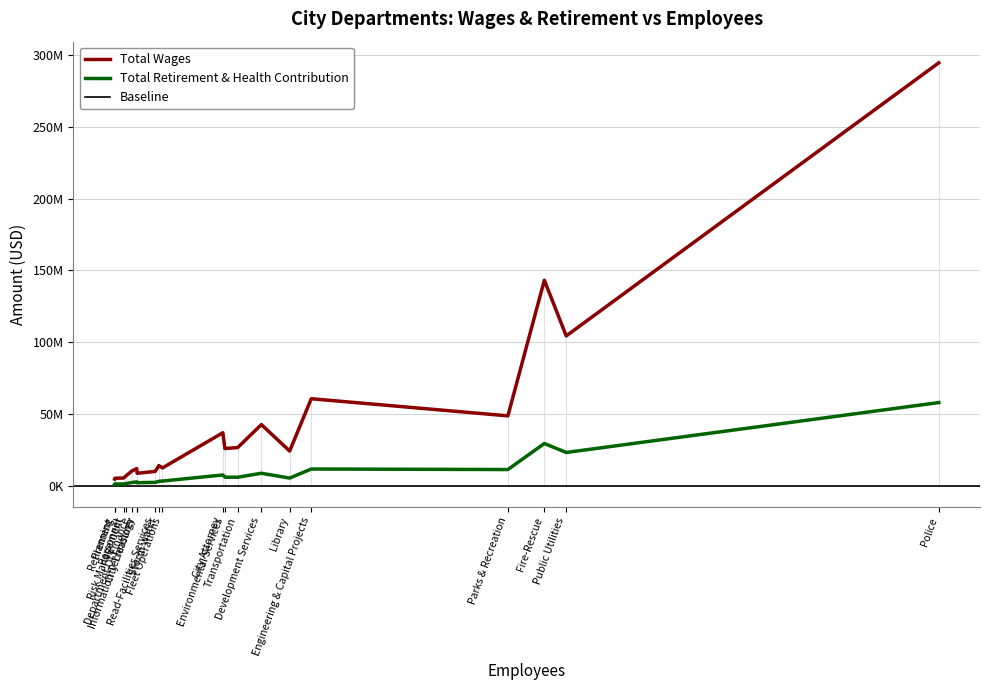

Where is Total Wages nearest to the value 149525973?

Fire-Rescue